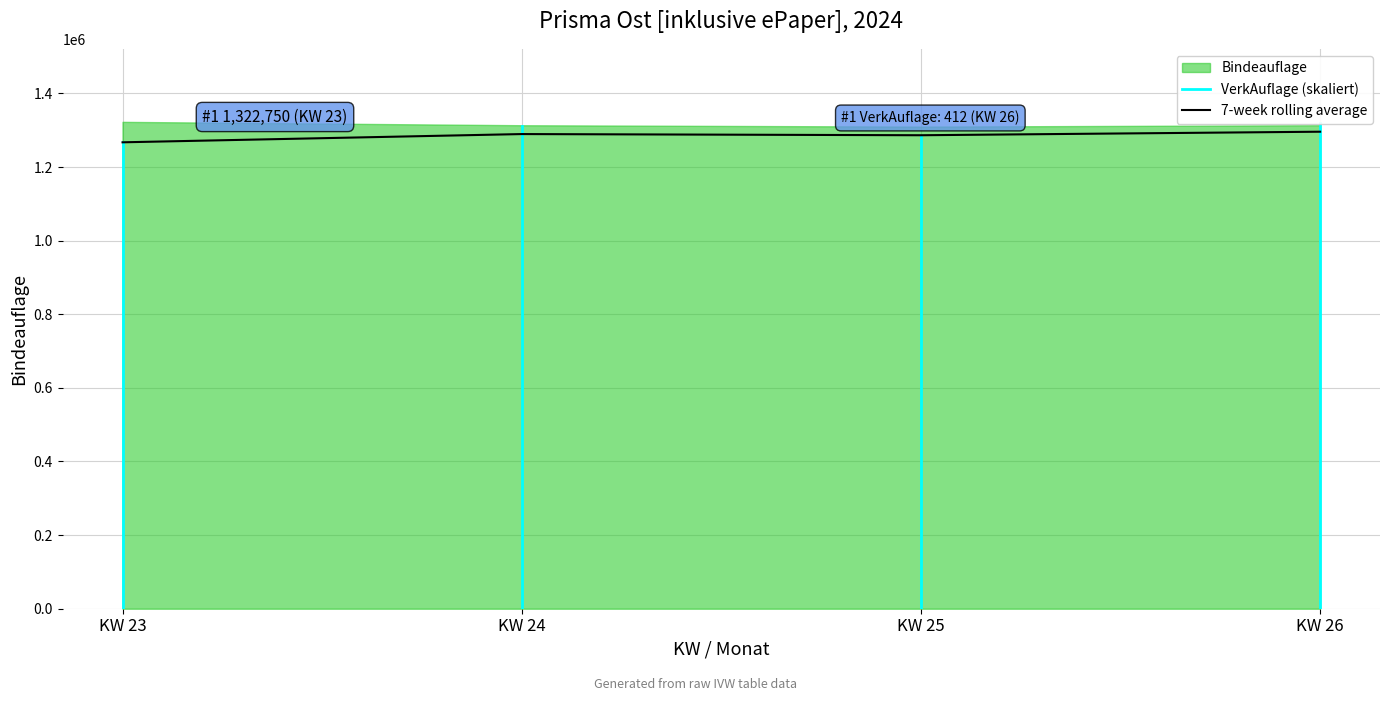

Which category has the highest value across all series?

KW 23